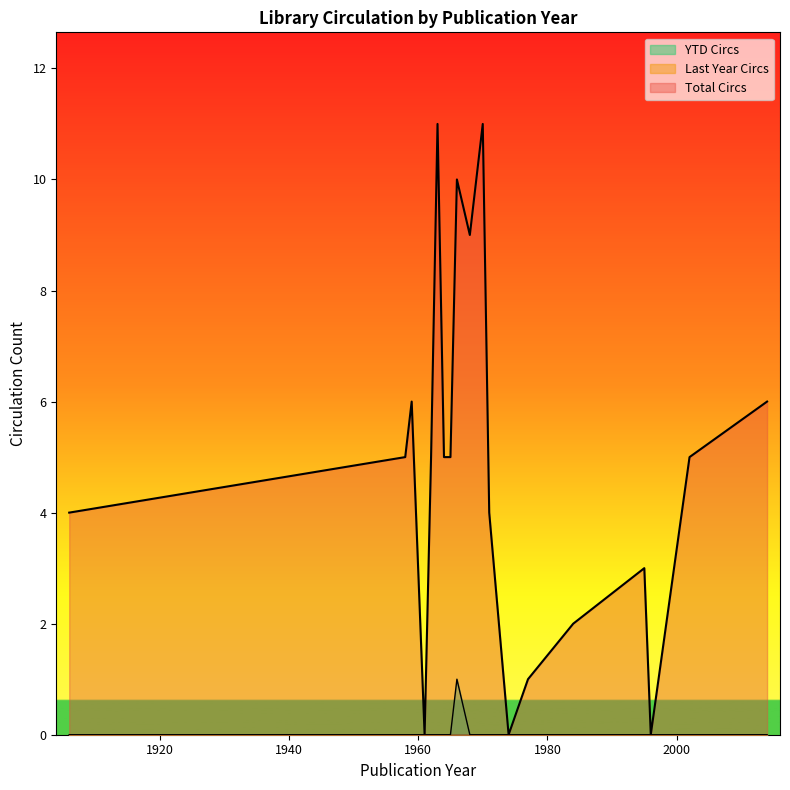

What is the label of the 32nd point from the right?

1963